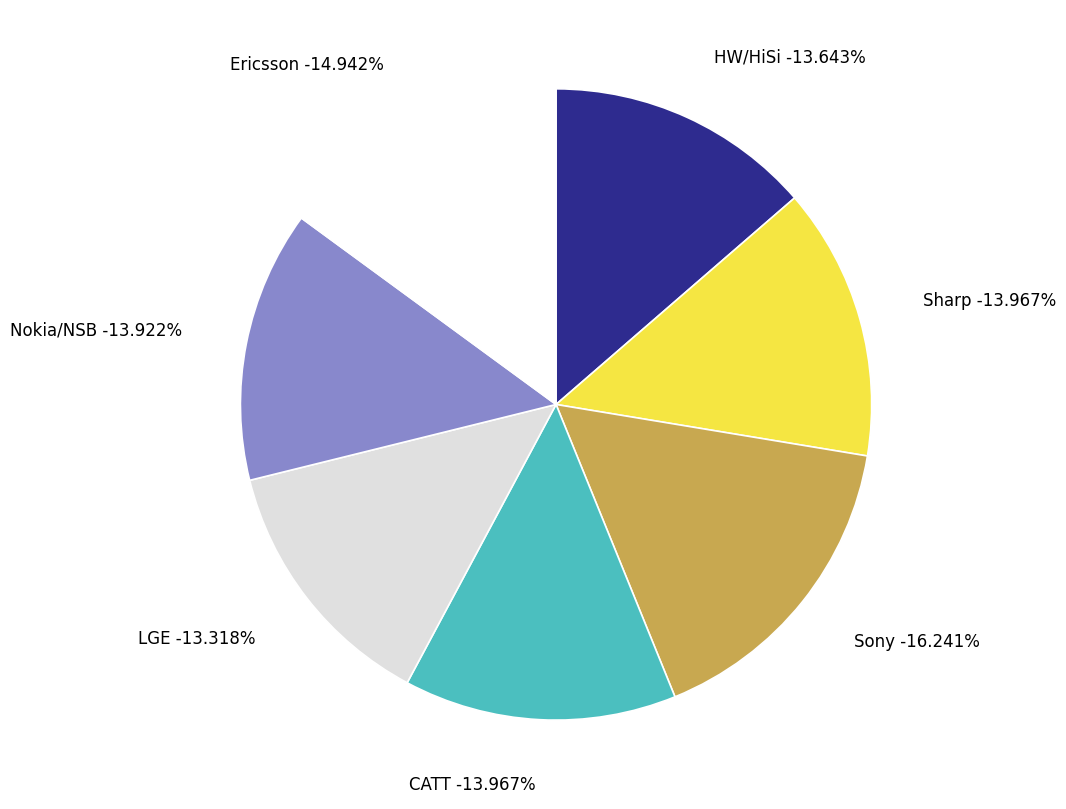

To the nearest percent, what is the average slice percentage?

14%